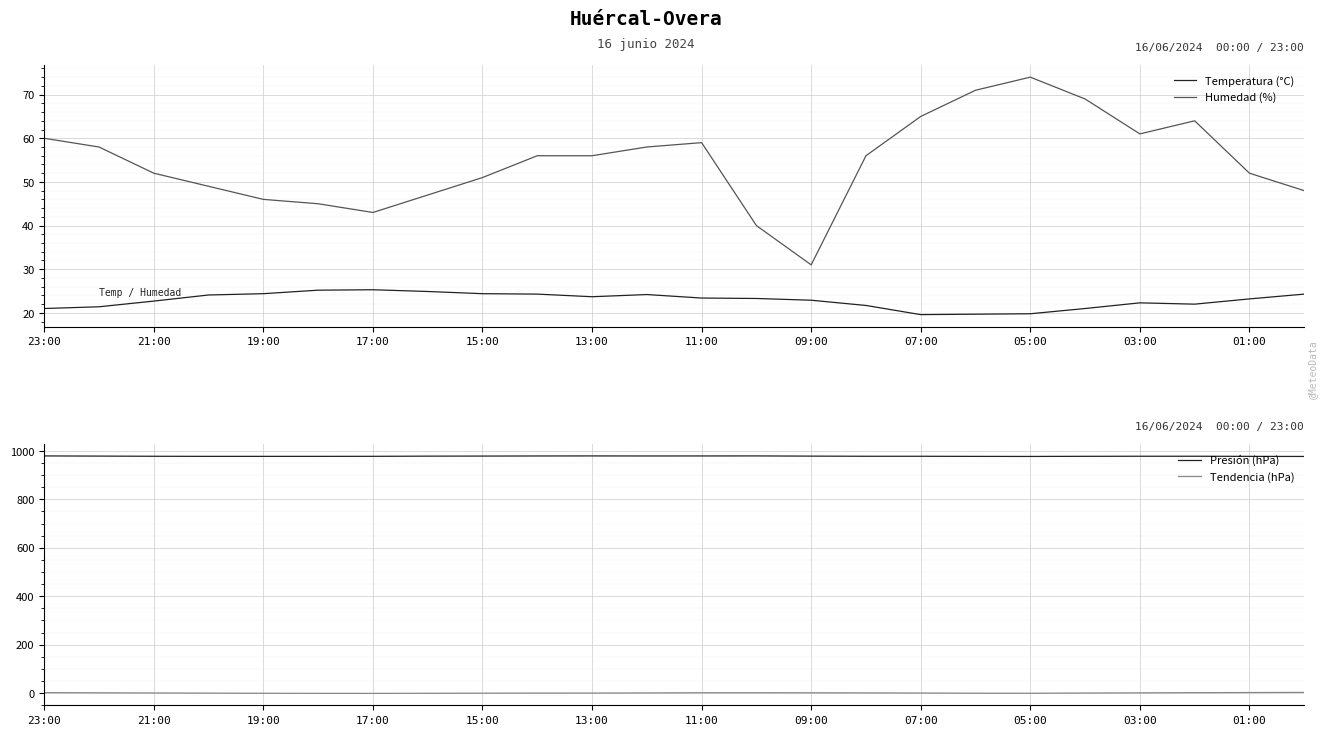

The value of Humedad (%) at 13:00 is 56.0. True or false?

True